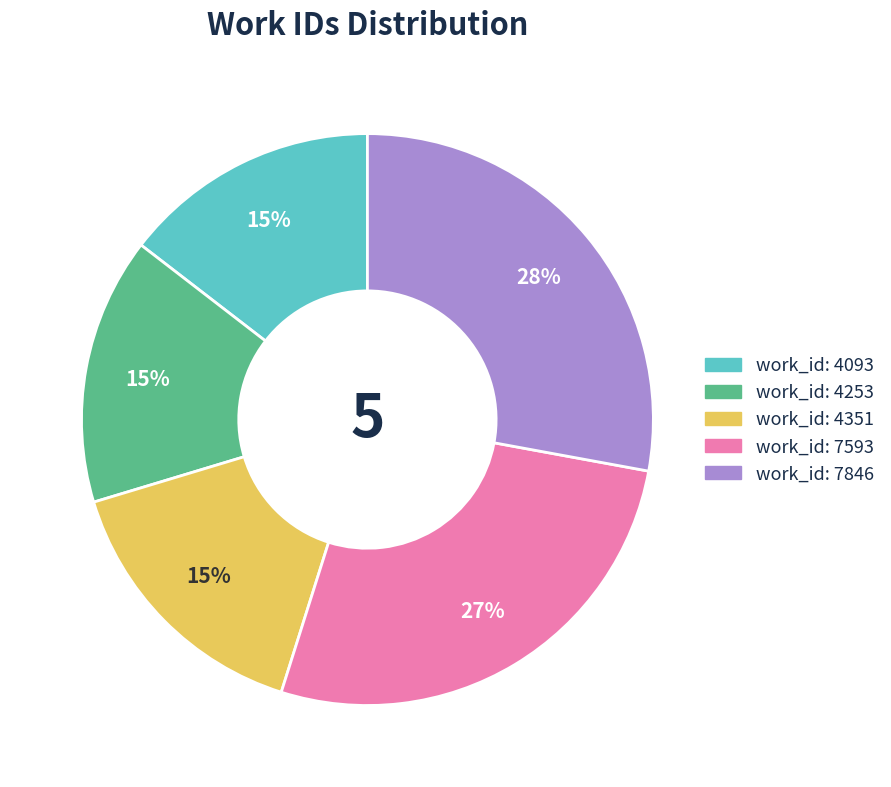

Does any single category account for the majority?

No